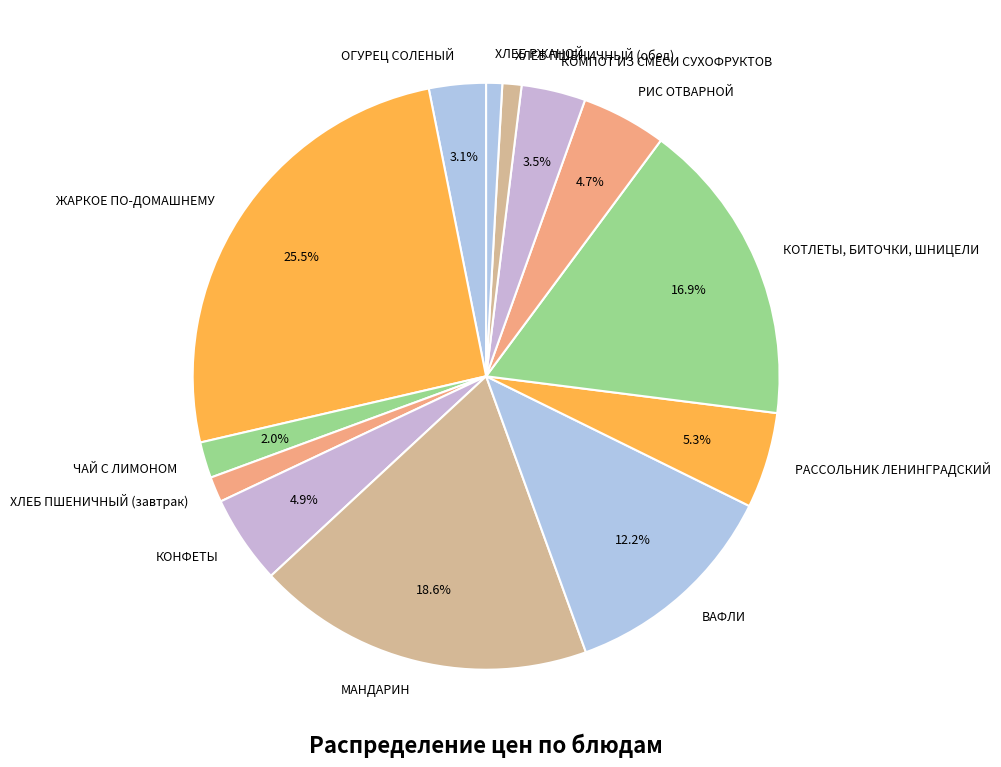

Rank the categories by value from lowest to highest.

ХЛЕБ РЖАНОЙ, ХЛЕБ ПШЕНИЧНЫЙ (обед), ХЛЕБ ПШЕНИЧНЫЙ (завтрак), ЧАЙ С ЛИМОНОМ, ОГУРЕЦ СОЛЕНЫЙ, КОМПОТ ИЗ СМЕСИ СУХОФРУКТОВ, РИС ОТВАРНОЙ, КОНФЕТЫ, РАССОЛЬНИК ЛЕНИНГРАДСКИЙ, ВАФЛИ, КОТЛЕТЫ, БИТОЧКИ, ШНИЦЕЛИ, МАНДАРИН, ЖАРКОЕ ПО-ДОМАШНЕМУ